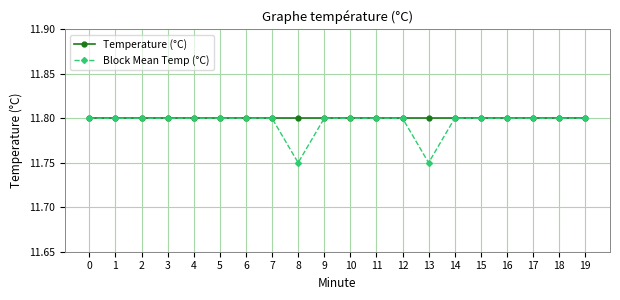

What are all the series names shown in the legend?

Temperature (°C), Block Mean Temp (°C)